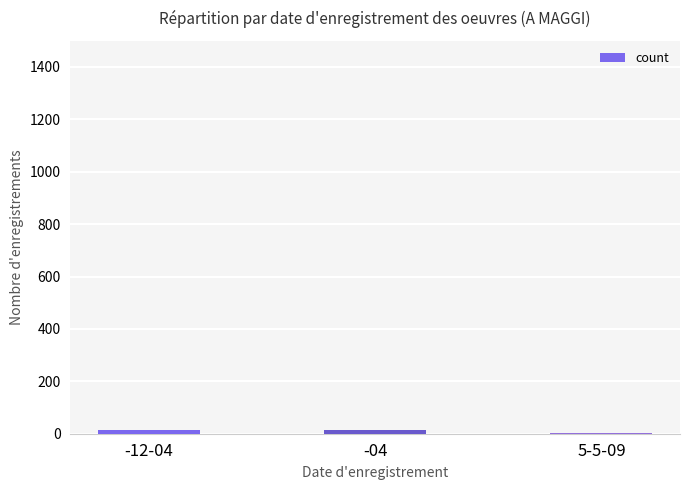

What is the sum of all values?

27